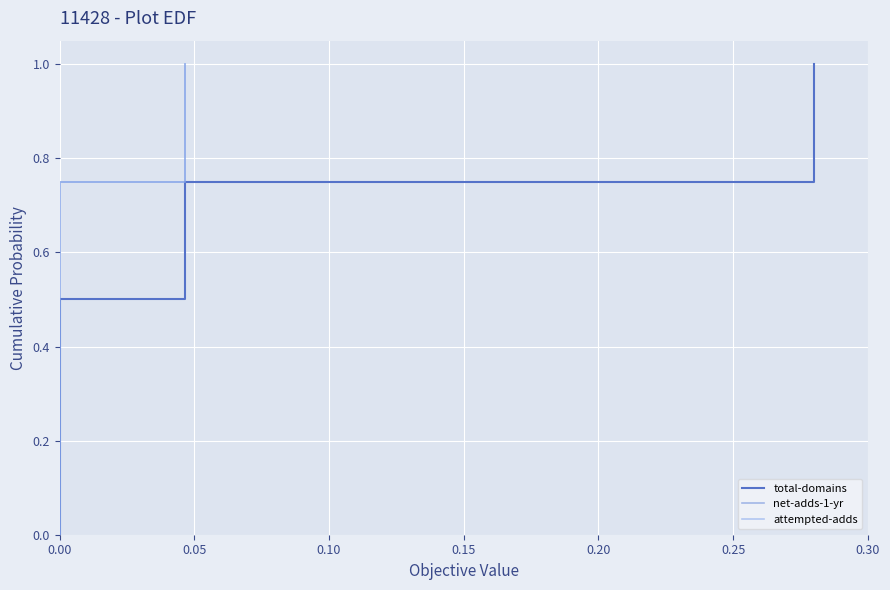

The value of total-domains at 0.00 is 0.2. True or false?

False